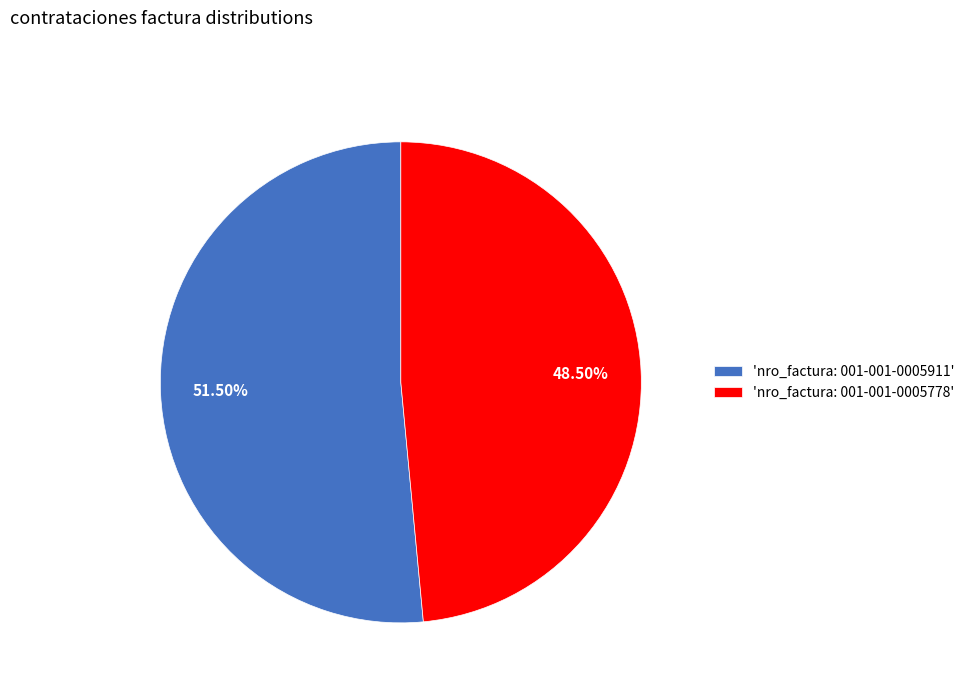

What is the ratio of the value at 'nro_factura: 001-001-0005778' to the value at 'nro_factura: 001-001-0005911'?

0.9